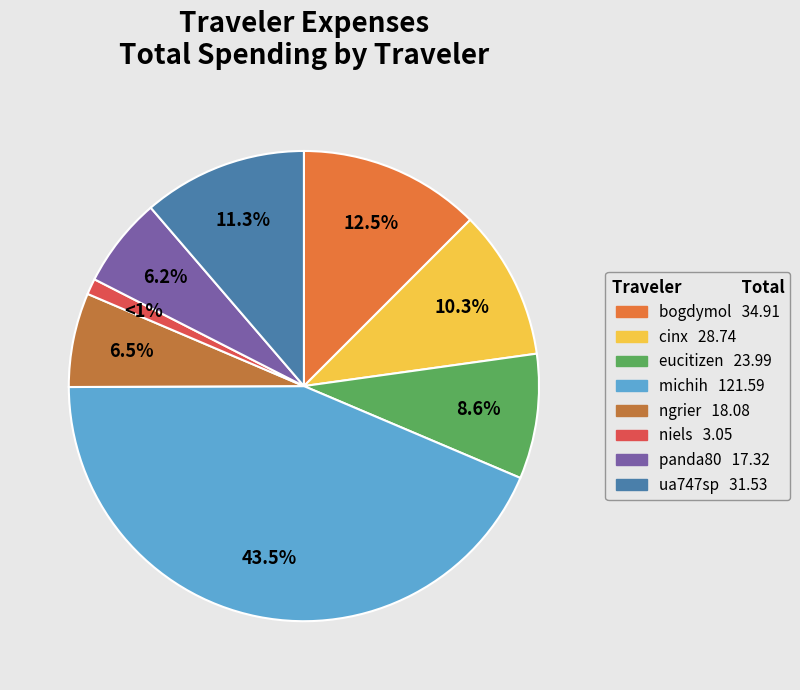

To the nearest percent, what is the combined percentage of michih and cinx?

54%